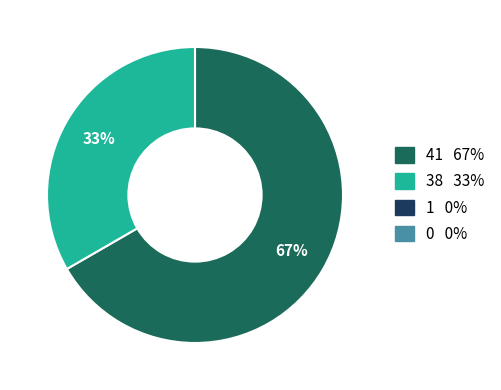

To the nearest percent, what is the average slice percentage?

50%